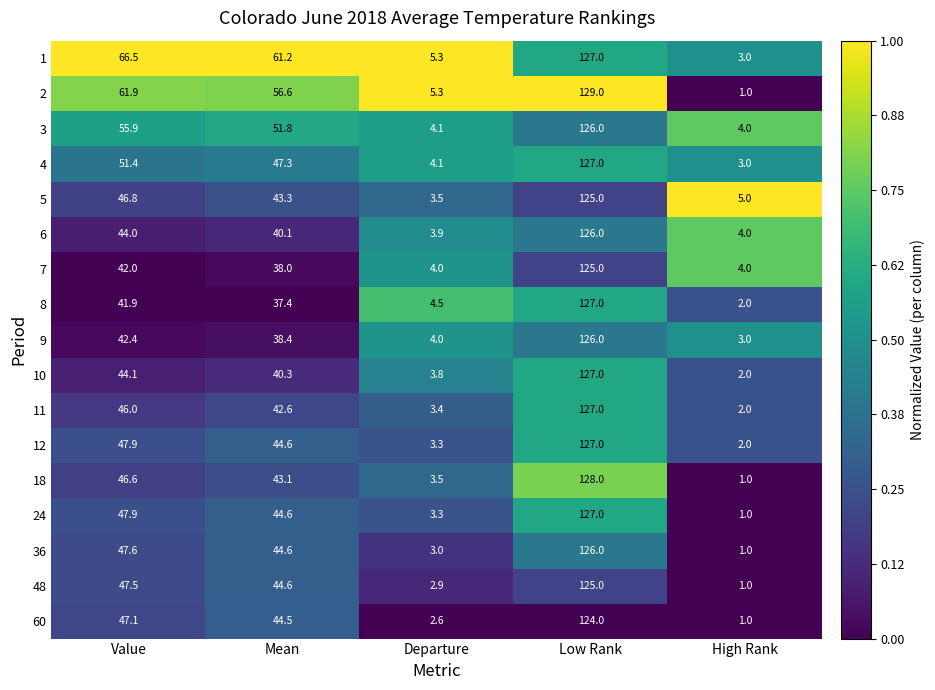

Where does the 7 series first go above 38?

Value